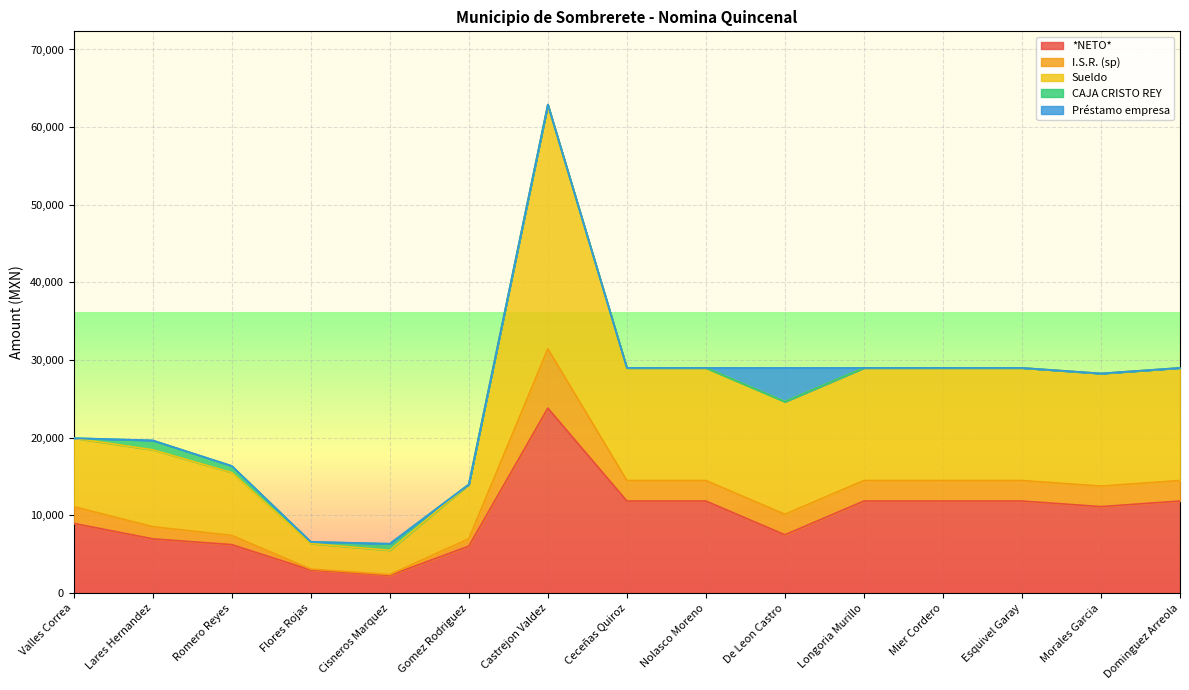

True or false: *NETO* and I.S.R. (sp) cross at least once.

False